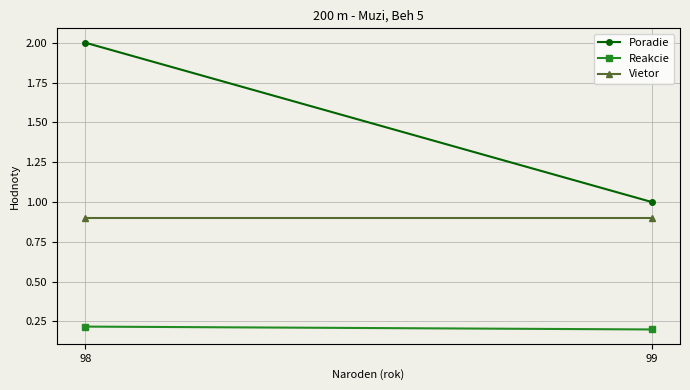

At which label does Poradie reach its peak?

98